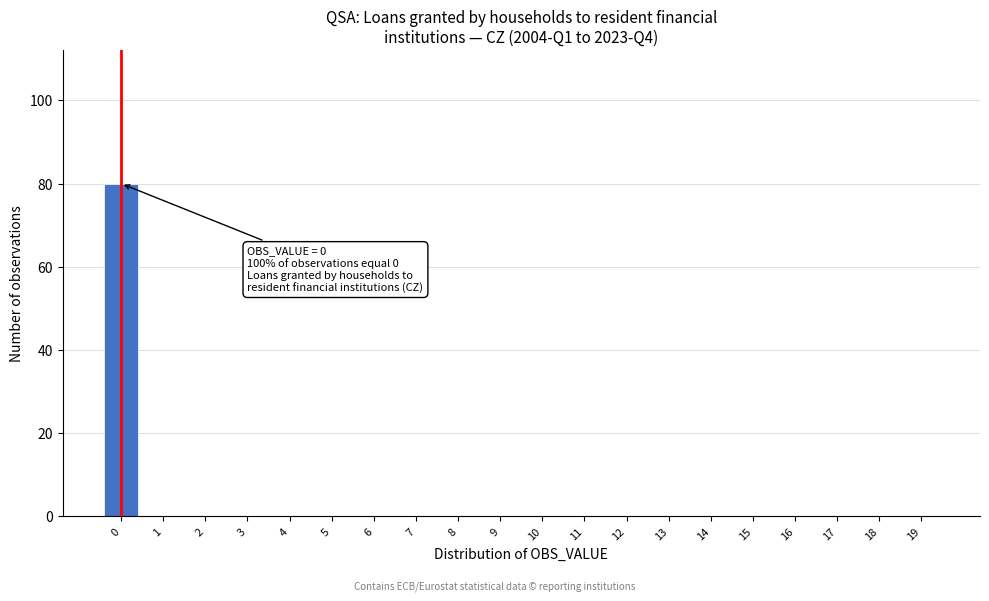

Reading left to right, extract all data points from this chart.

0=80	1=0	2=0	3=0	4=0	5=0	6=0	7=0	8=0	9=0	10=0	11=0	12=0	13=0	14=0	15=0	16=0	17=0	18=0	19=0